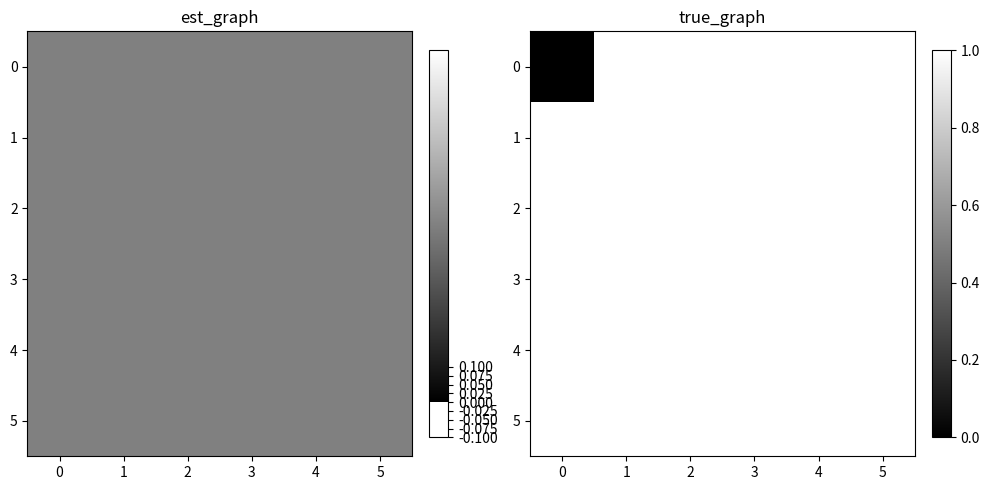

What is the maximum value for 0?

1